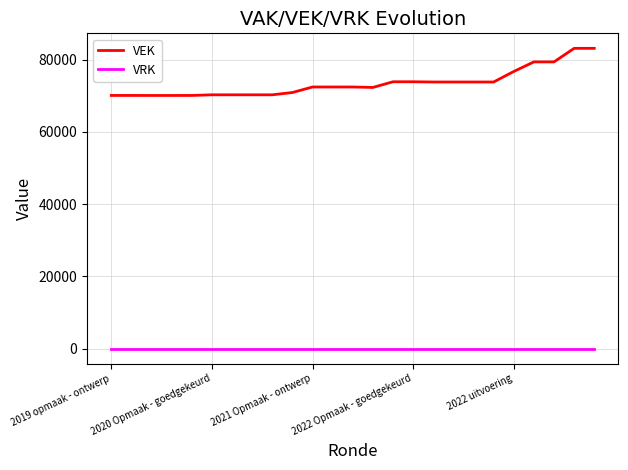

Which series has the largest range (max minus min)?

VEK